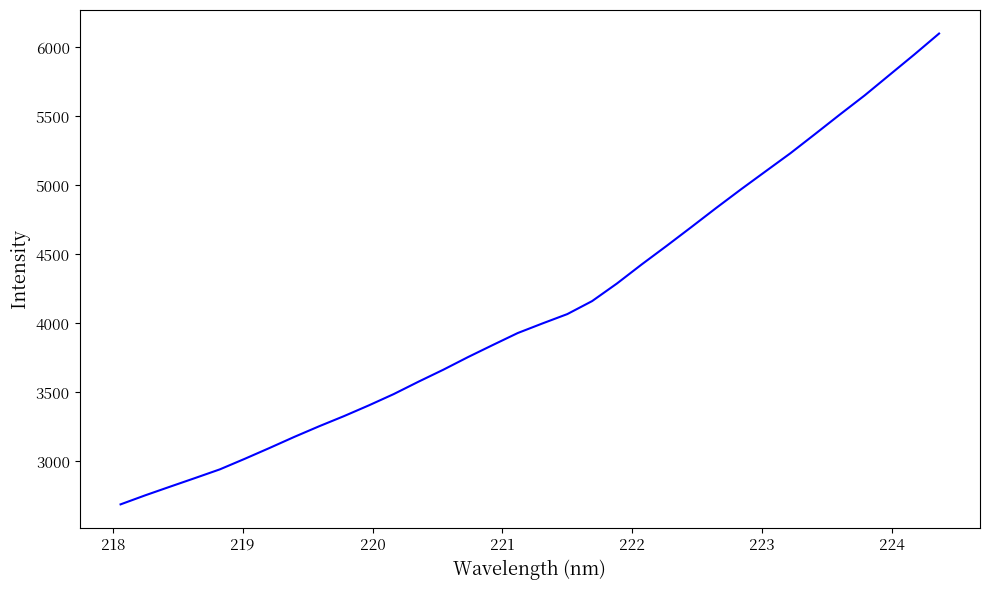

What is the difference between the maximum and minimum values?

3412.2